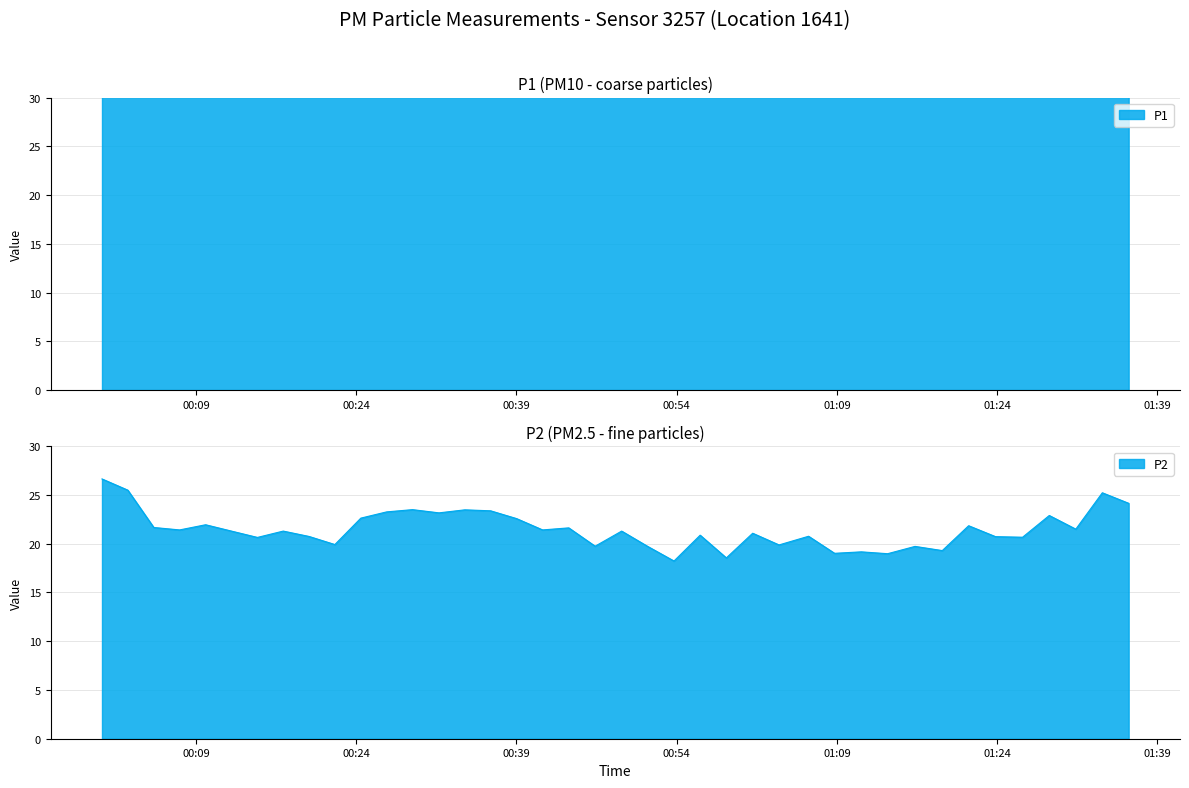

Rank the series by their maximum value, from lowest to highest.

P2, P1